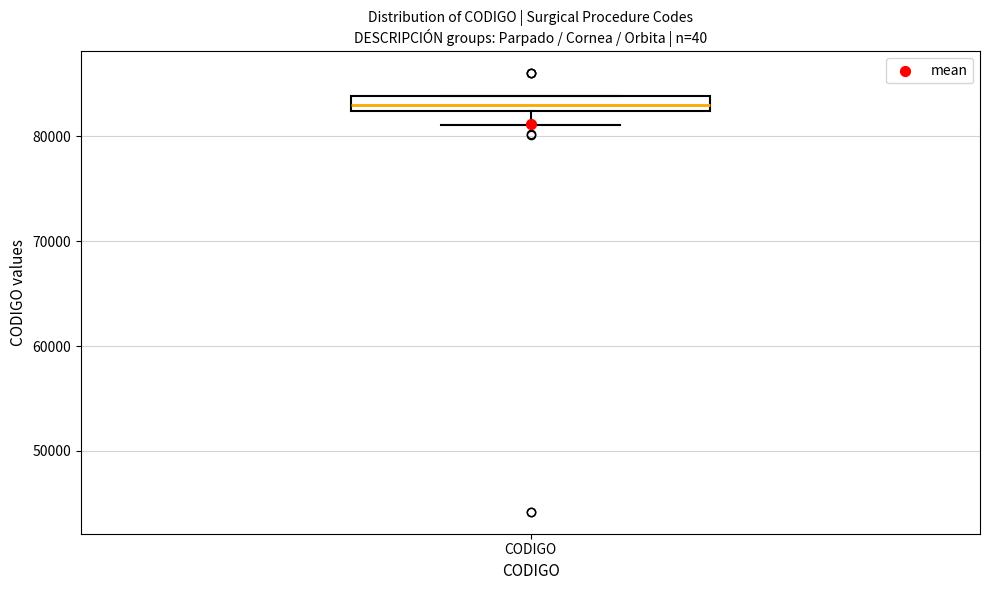

Where does the median line of the box for CODIGO sit on the y-axis? The values are not printed on the chart, so give them approximately, as read against the axis.

83000